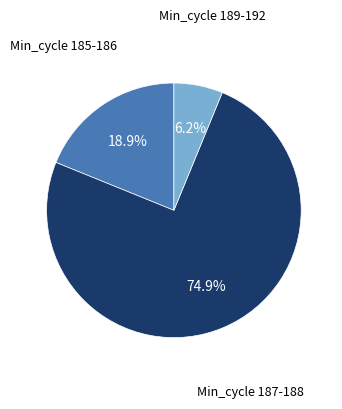

Is there any slice that represents more than half of the pie?

Yes